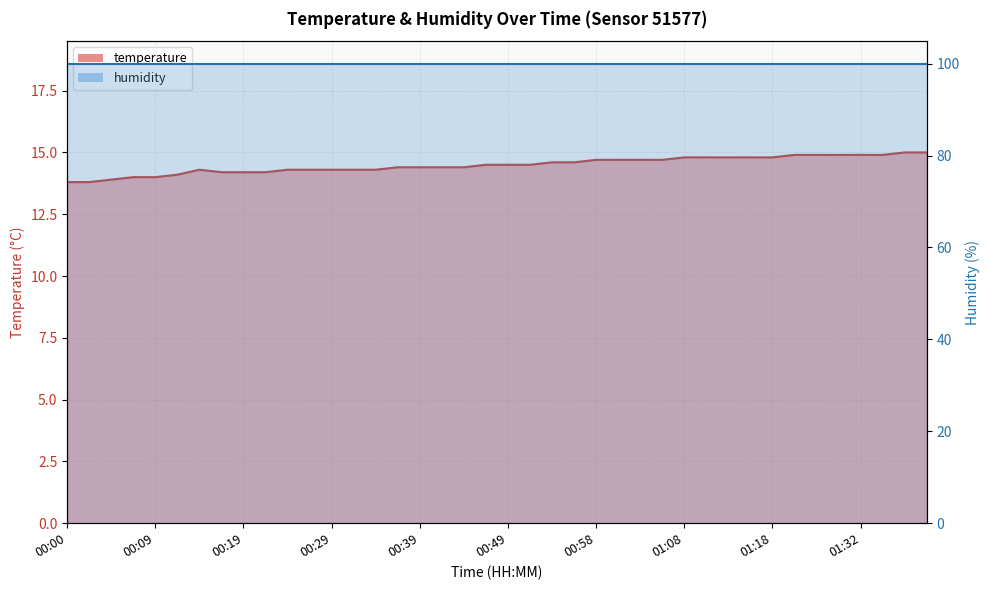

Is it true that the value at 01:16 is 20.7?

False